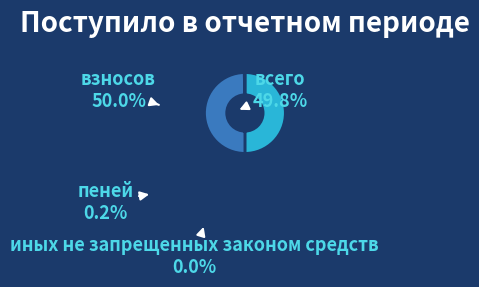

Is it true that всего is 37% of the pie?

False